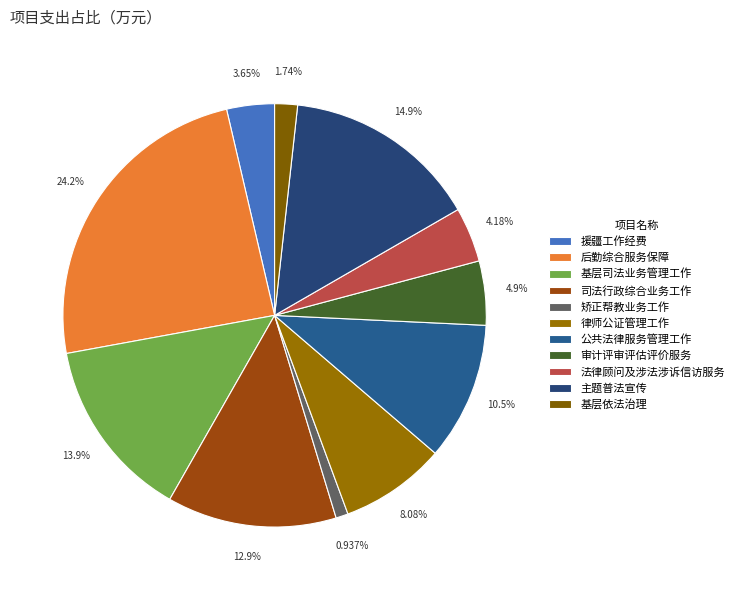

Count the number of slices in the pie.

11